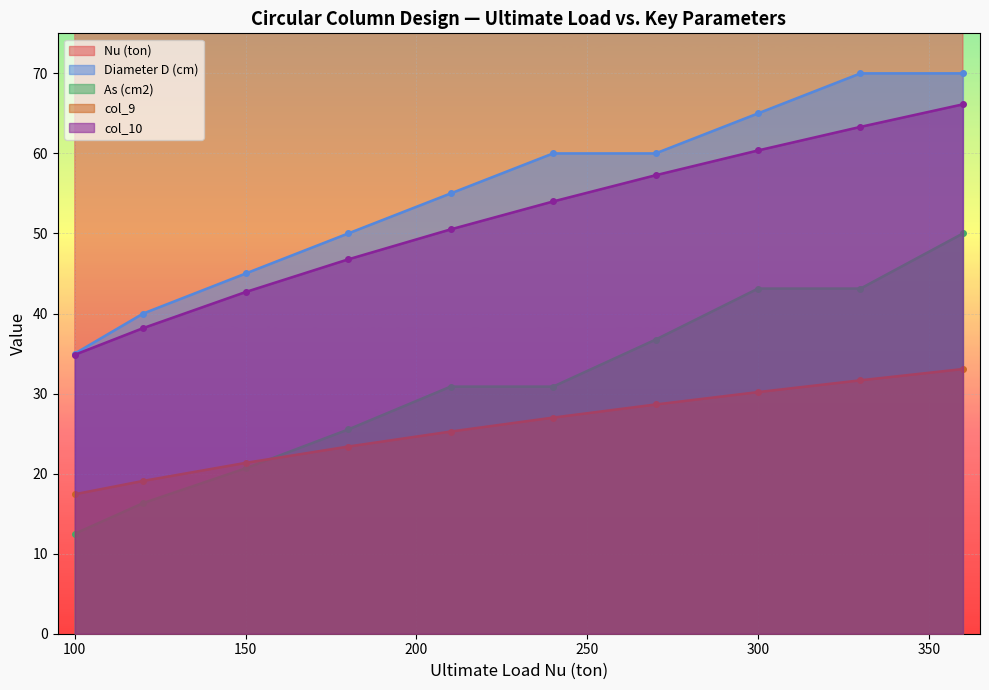

What is the maximum value for Diameter D (cm)?

70.0